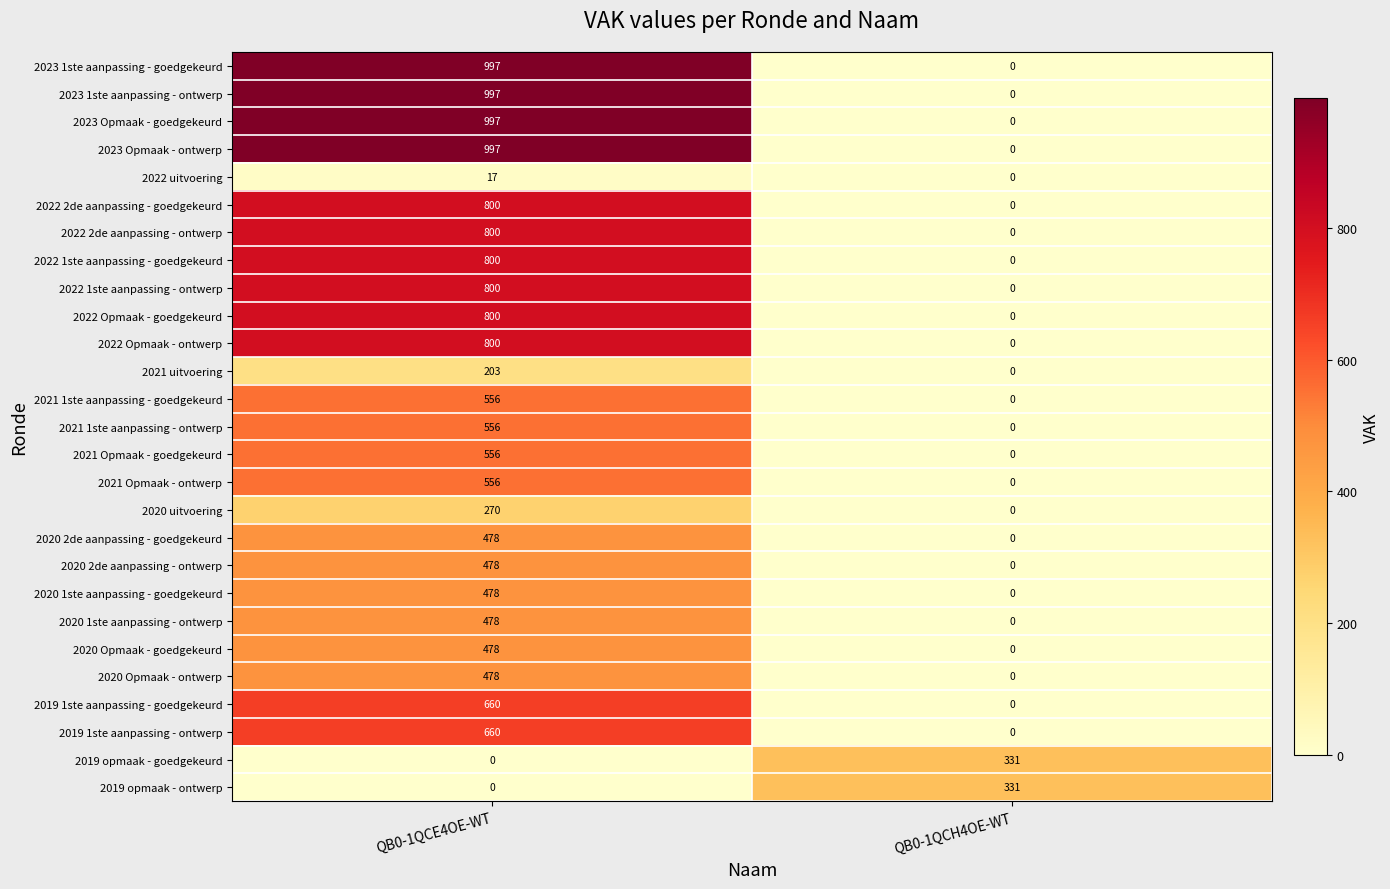

What is the sum of all 2023 Opmaak - goedgekeurd values?

997